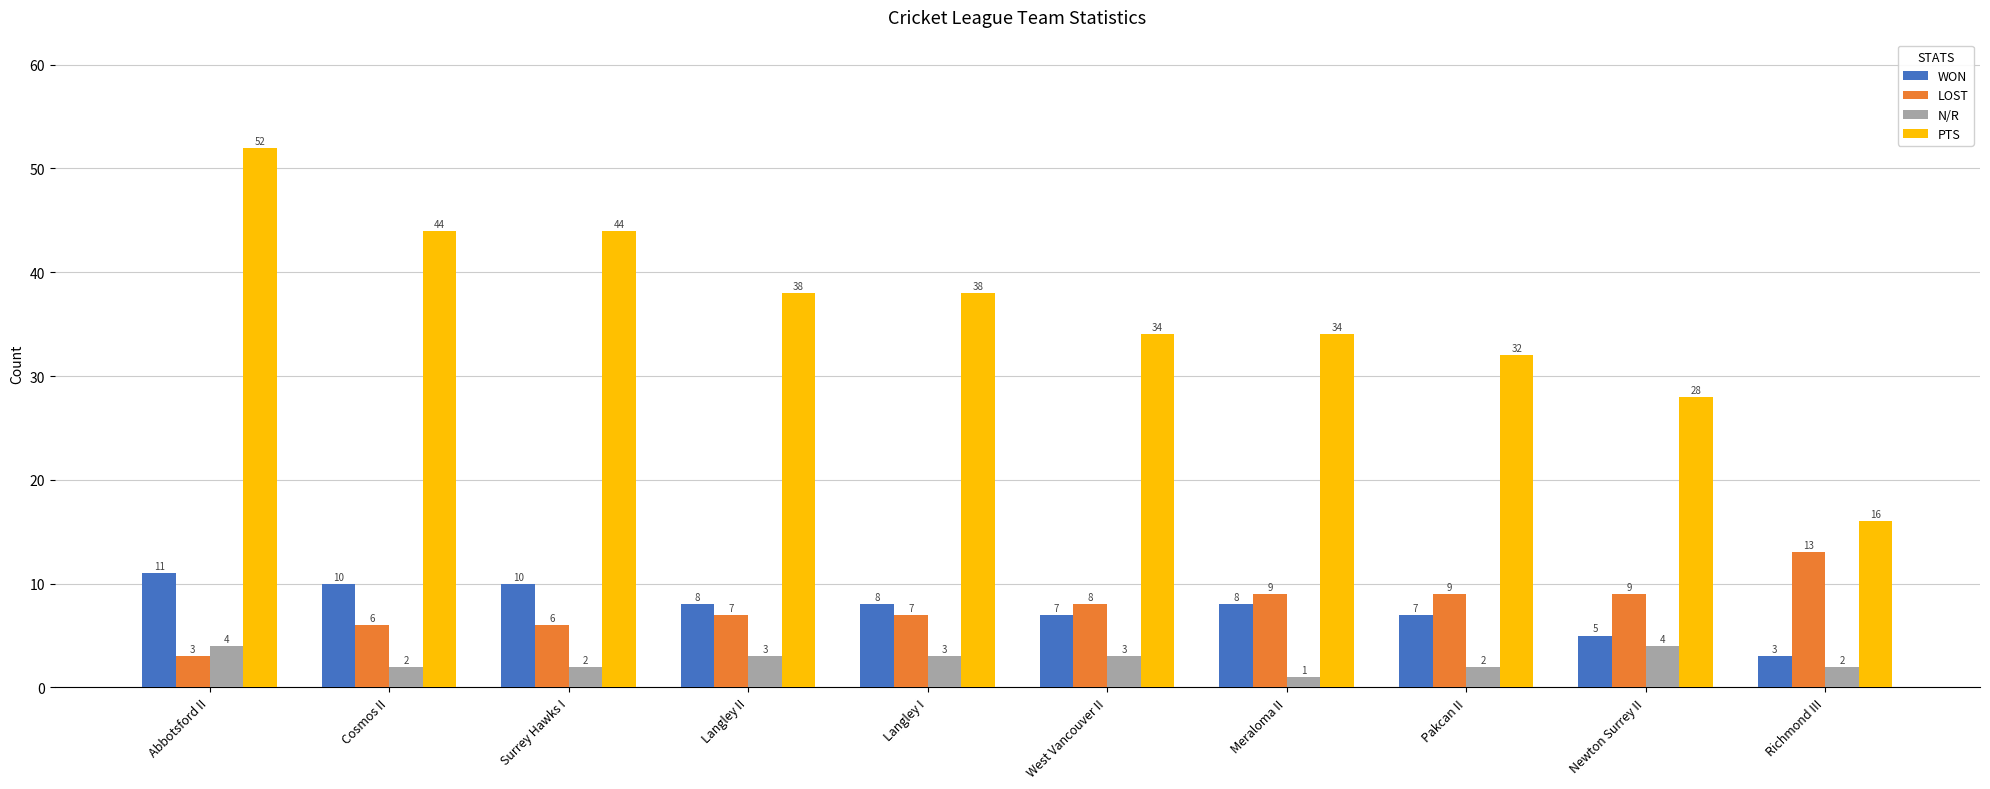

What is the label of the 6th bar from the left?

West Vancouver II